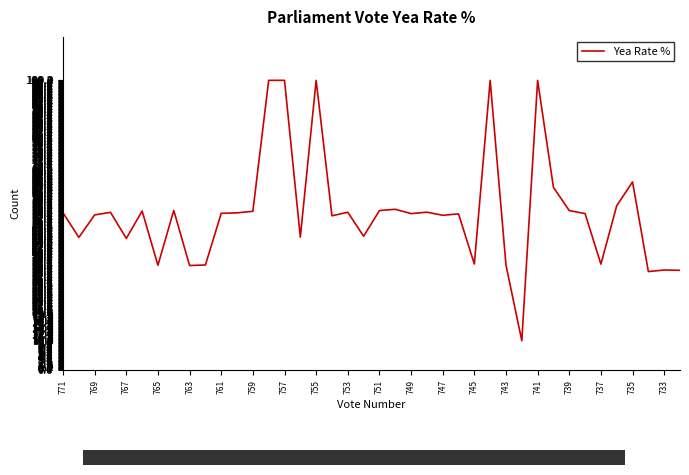

What is the average value?

54.4